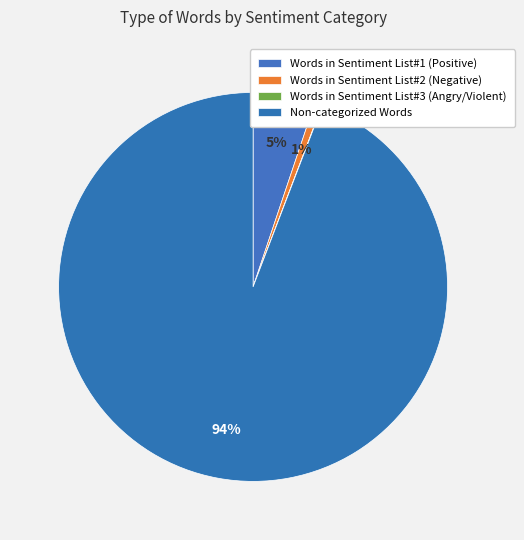

The Non-categorized Words slice represents 94% of the pie. True or false?

True